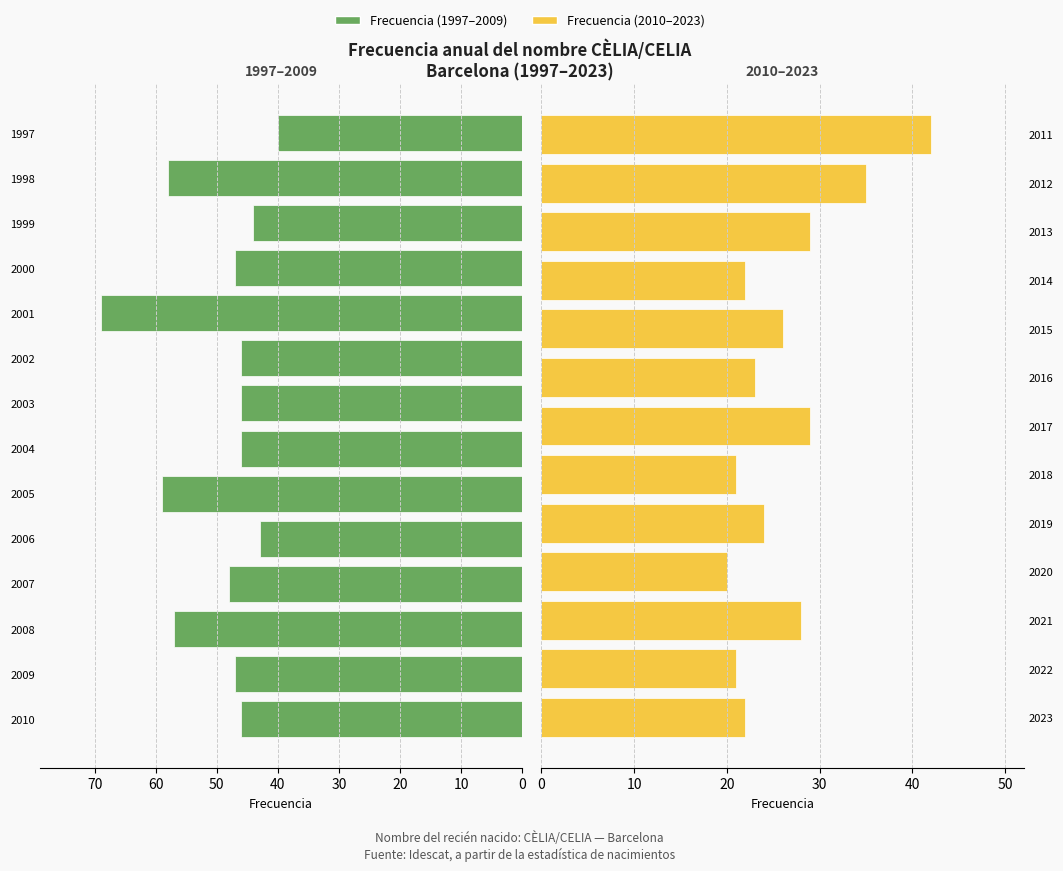

What is the ratio of the value at 2018 to the value at 2001?

0.3